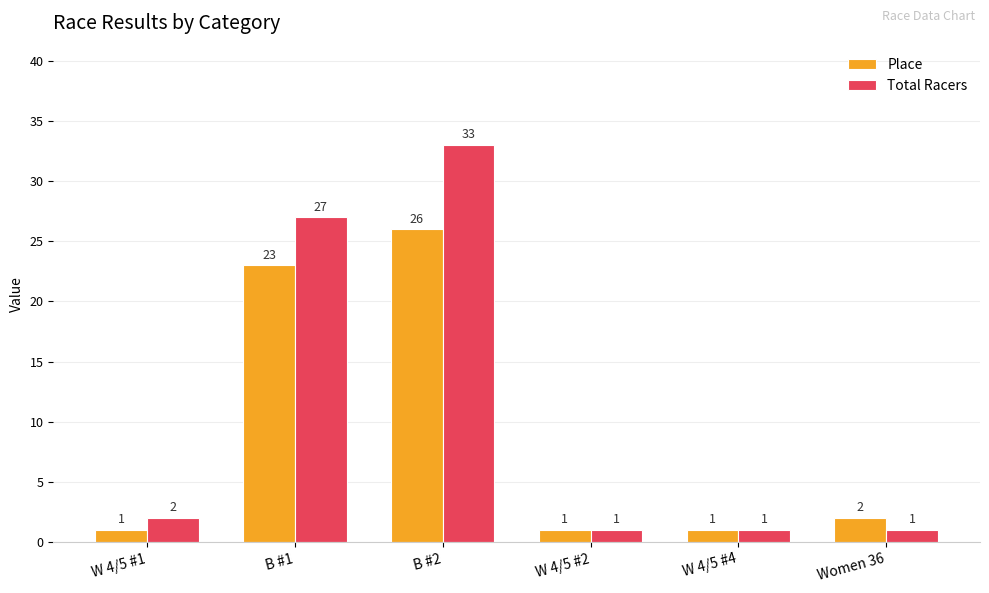

What is the lowest value of the Place series?

1